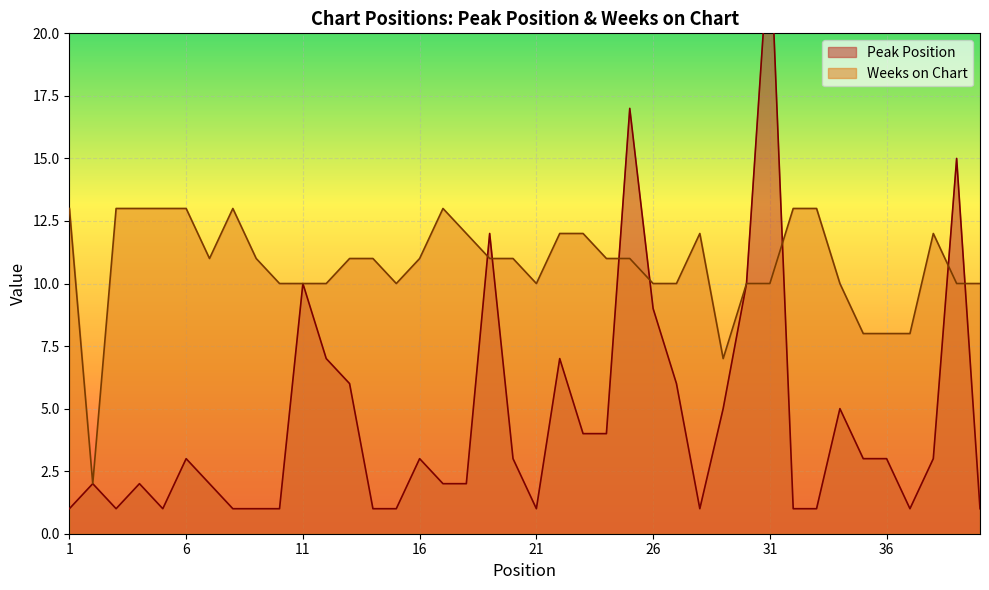

Reading right to left, extract all data points from this chart.

Peak Position: 40=1	39=15	38=3	37=1	36=3	35=3	34=5	33=1	32=1	31=24	30=10	29=5	28=1	27=6	26=9	25=17	24=4	23=4	22=7	21=1	20=3	19=12	18=2	17=2	16=3	15=1	14=1	13=6	12=7	11=10	10=1	9=1	8=1	7=2	6=3	5=1	4=2	3=1	2=2	1=1
Weeks on Chart: 40=10	39=10	38=12	37=8	36=8	35=8	34=10	33=13	32=13	31=10	30=10	29=7	28=12	27=10	26=10	25=11	24=11	23=12	22=12	21=10	20=11	19=11	18=12	17=13	16=11	15=10	14=11	13=11	12=10	11=10	10=10	9=11	8=13	7=11	6=13	5=13	4=13	3=13	2=2	1=13